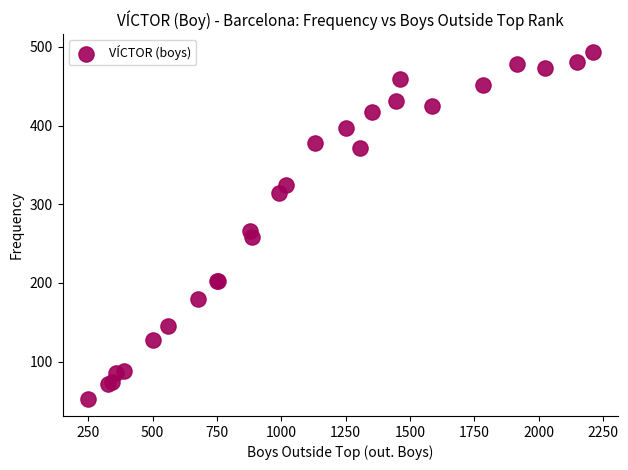

What Y value in the scatter plot is closest to 273?

266